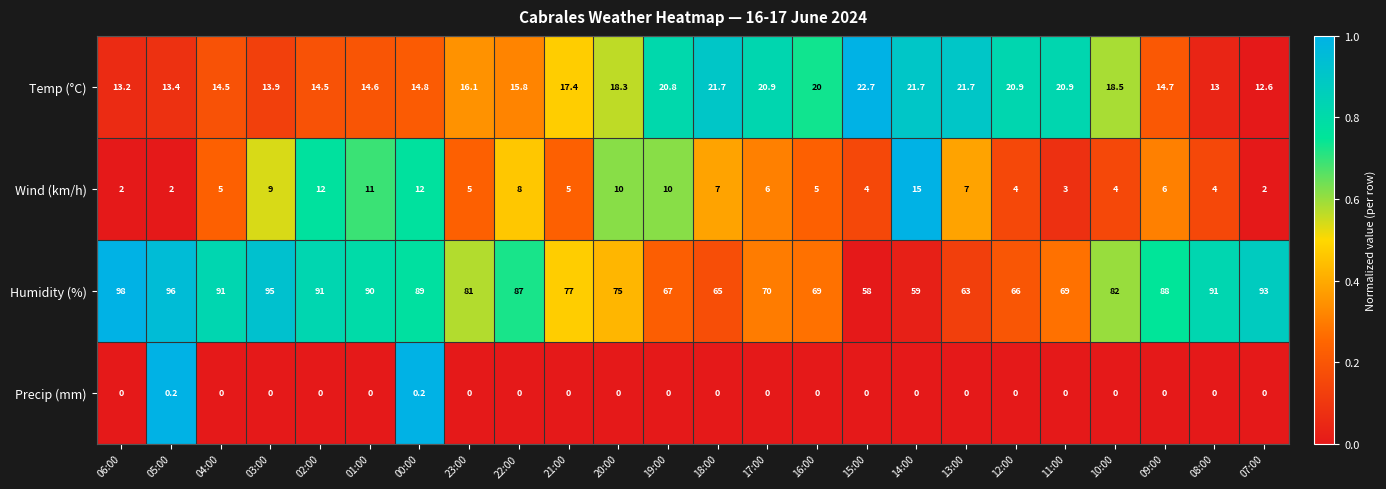

At which label is Humidity (%) closest to 78?

21:00